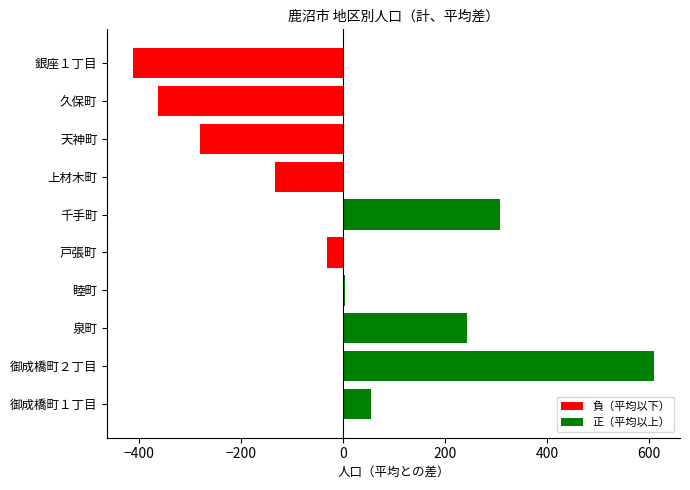

List the series in order of their peak value, lowest first.

負（平均以下）, 正（平均以上）